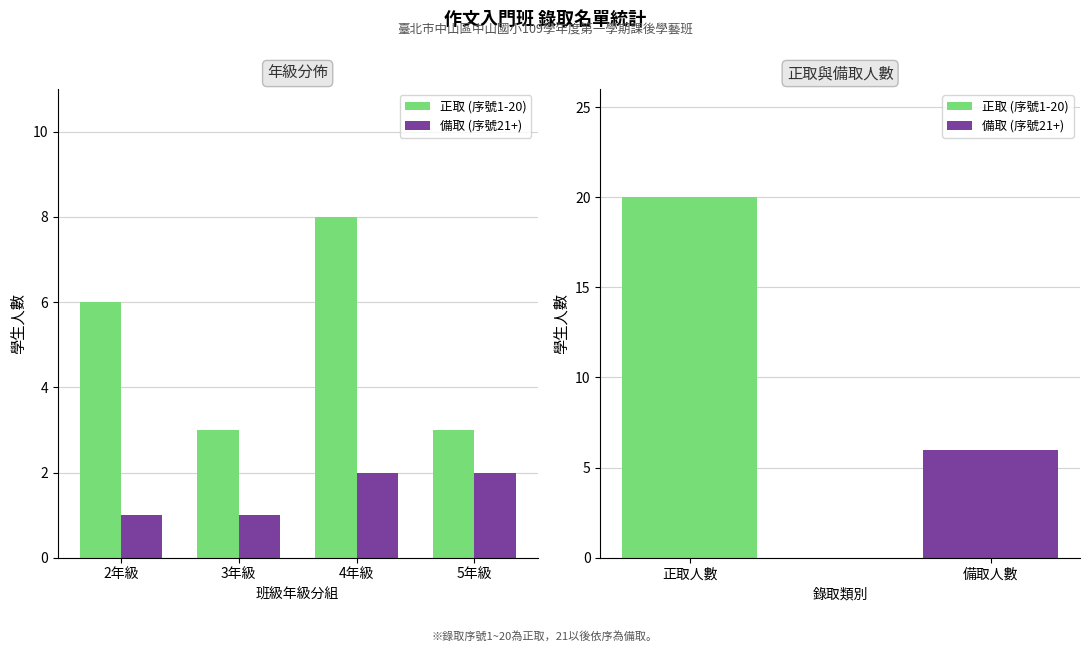

Reading left to right, extract all data points from this chart.

正取 (序號1-20): 6	3	8	3
備取 (序號21+): 1	1	2	2